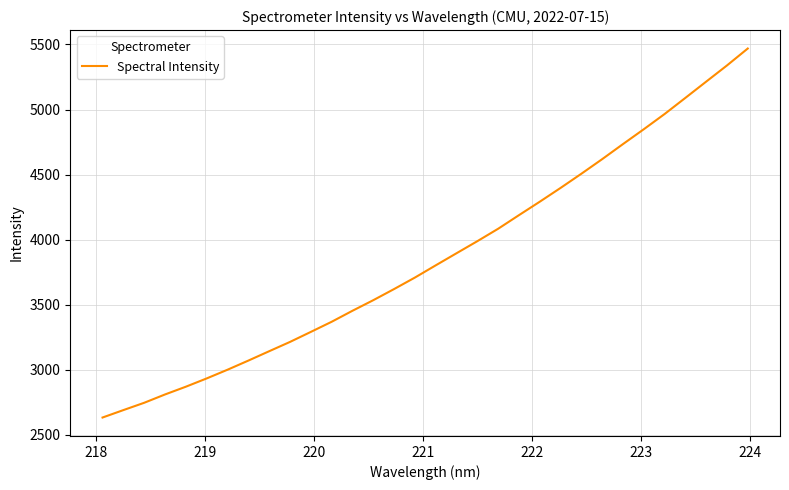

What is the greatest value displayed?

5468.8